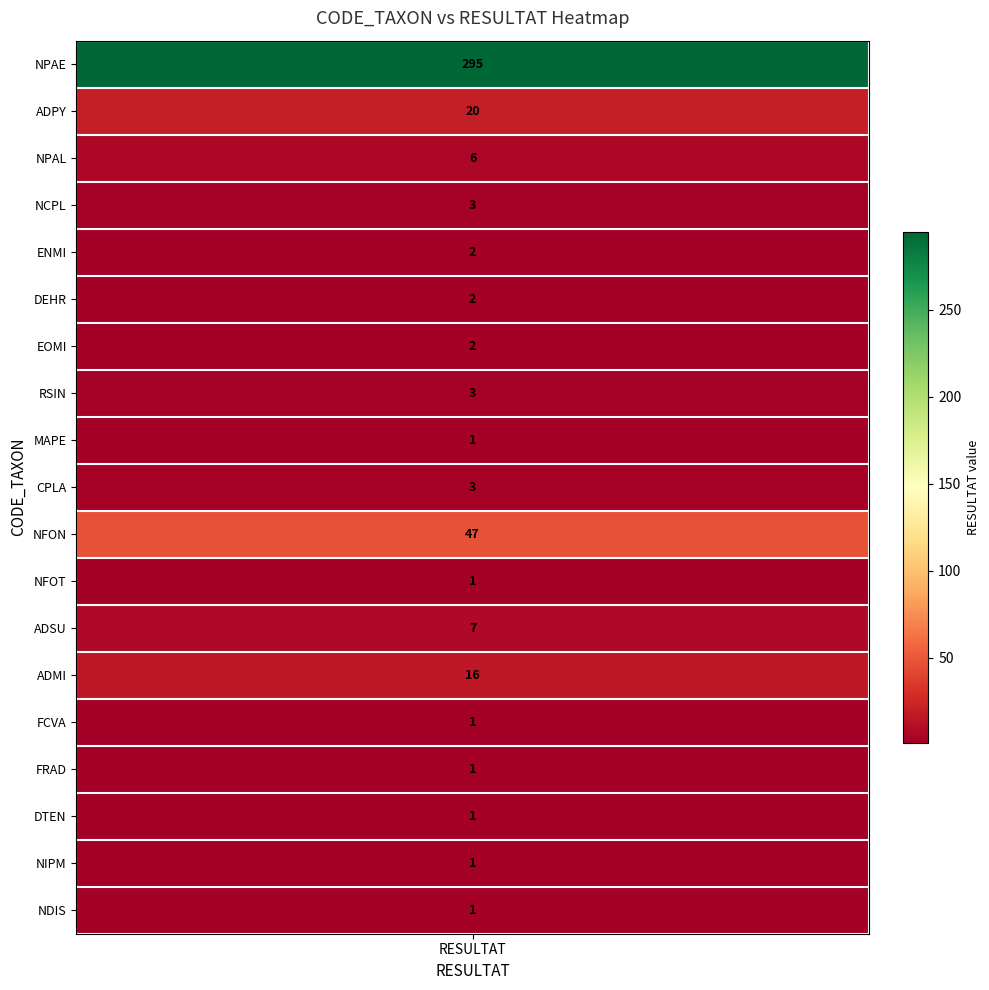

What is the difference between the maximum and second lowest values?

294